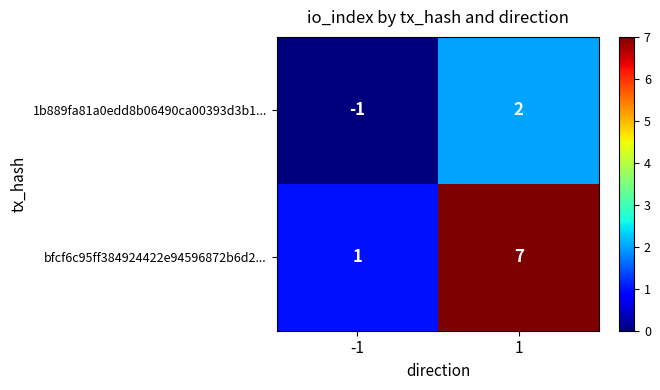

Rank the series by their average value, from highest to lowest.

bfcf6c95ff384924422e94596872b6d2..., 1b889fa81a0edd8b06490ca00393d3b1...